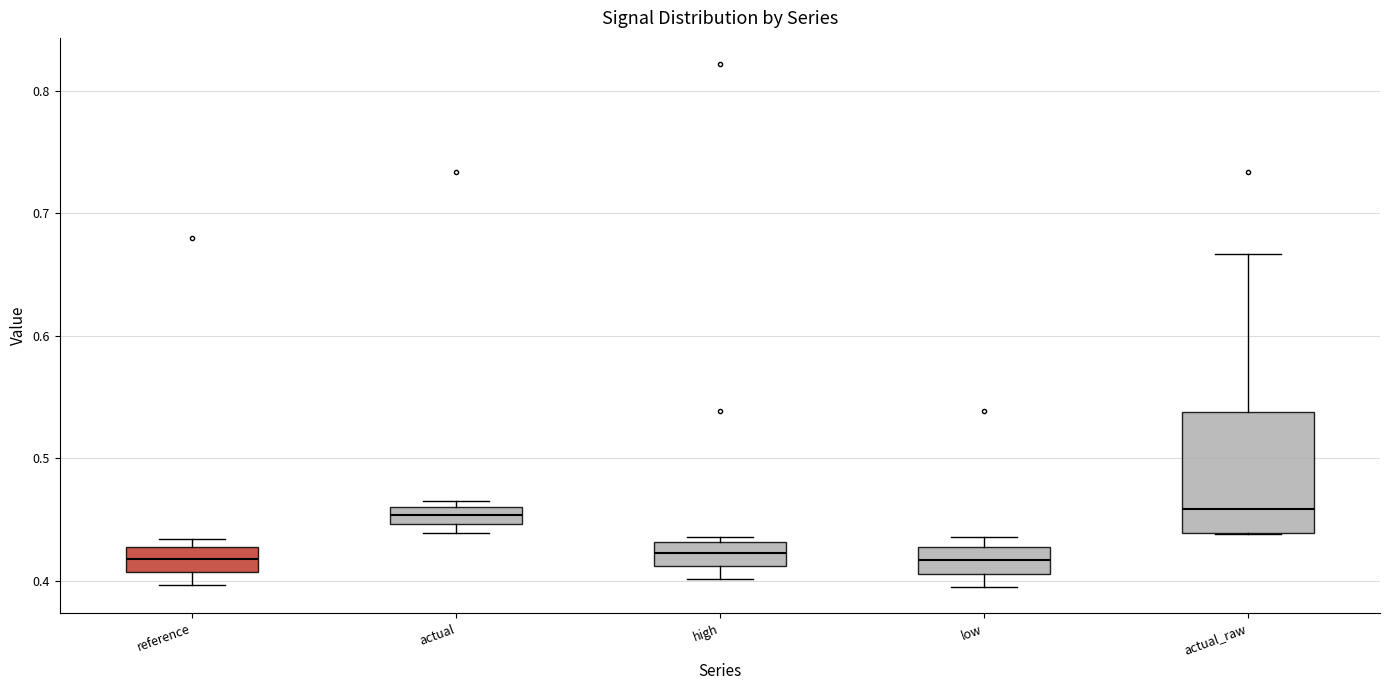

Comparing the boxes themselves (not the whiskers), which one is the tallest?

actual_raw